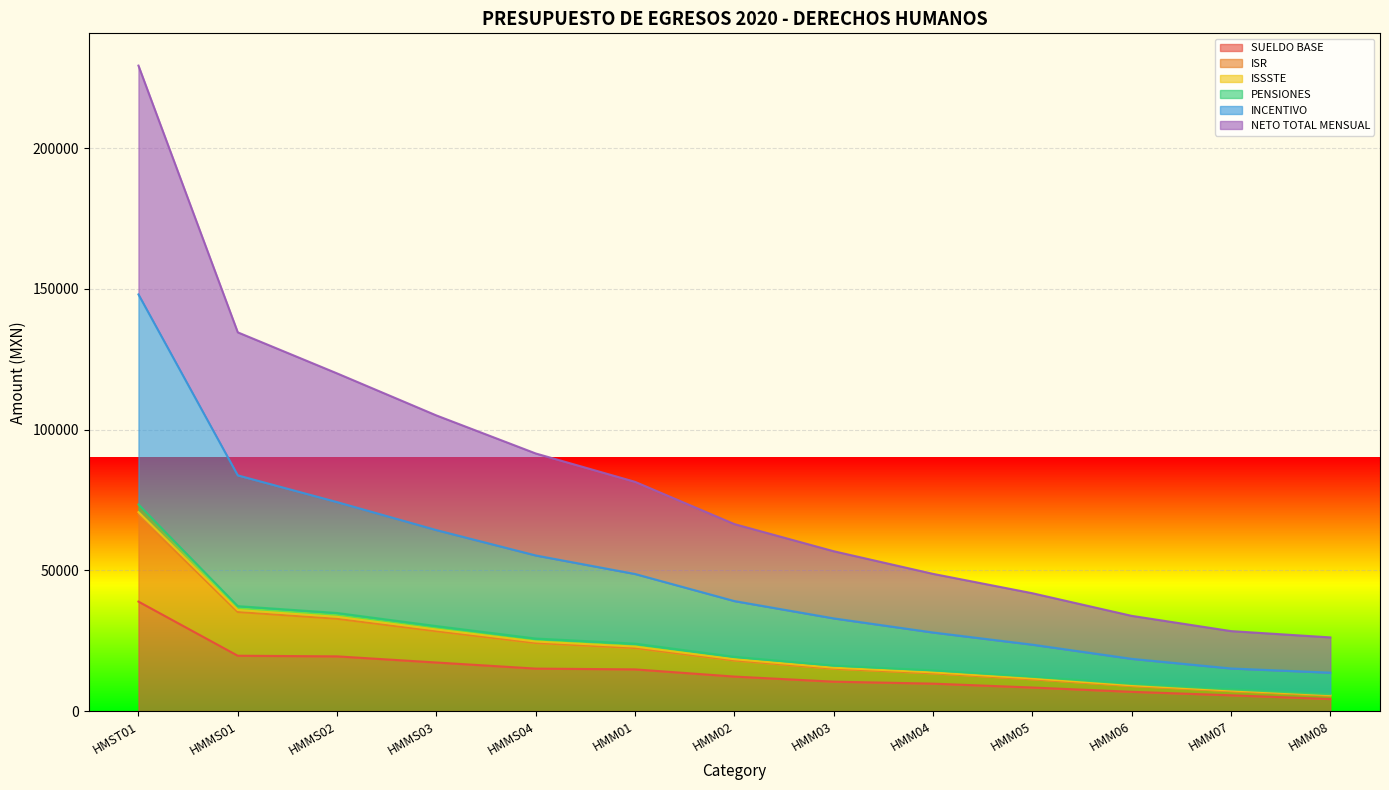

What is the average value of the PENSIONES series?

23914.8